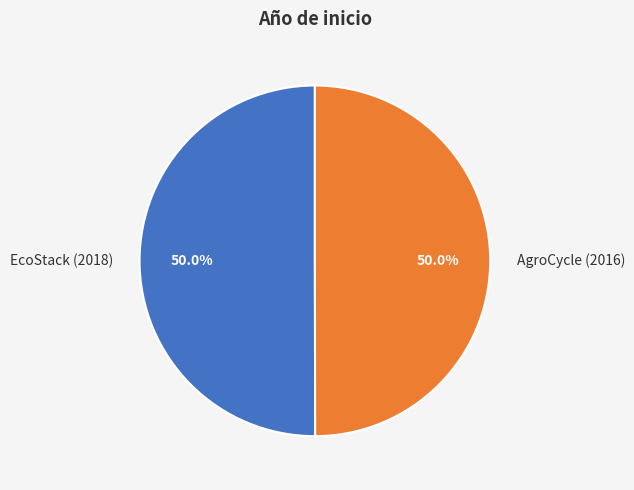

Is the sum of EcoStack (2018) and AgroCycle (2016) greater than half?

Yes